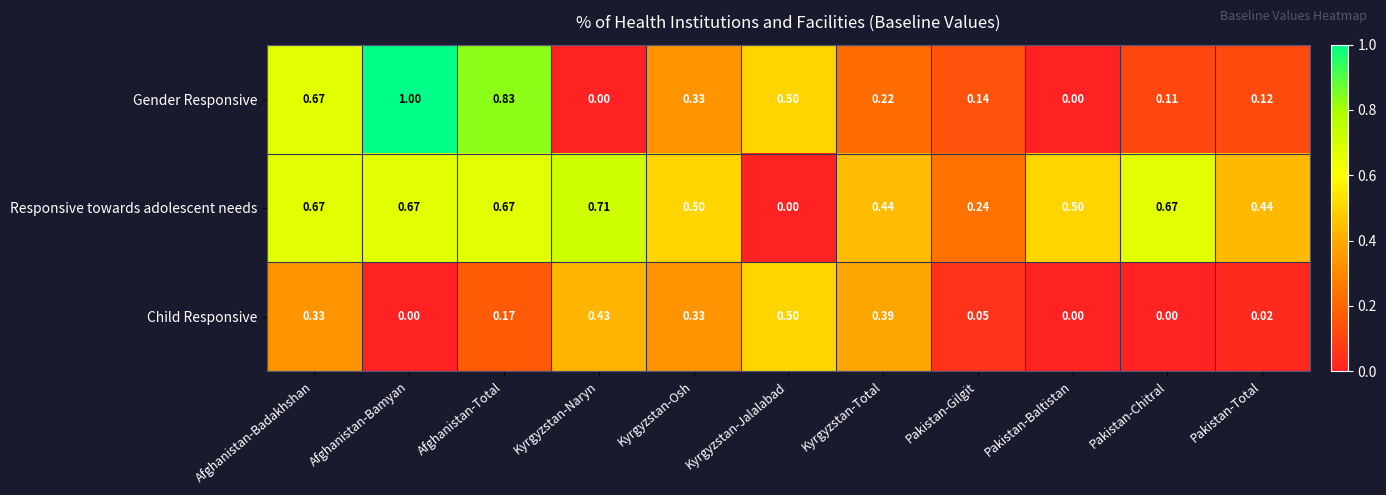

Which series has the largest total across all categories?

Responsive towards adolescent needs